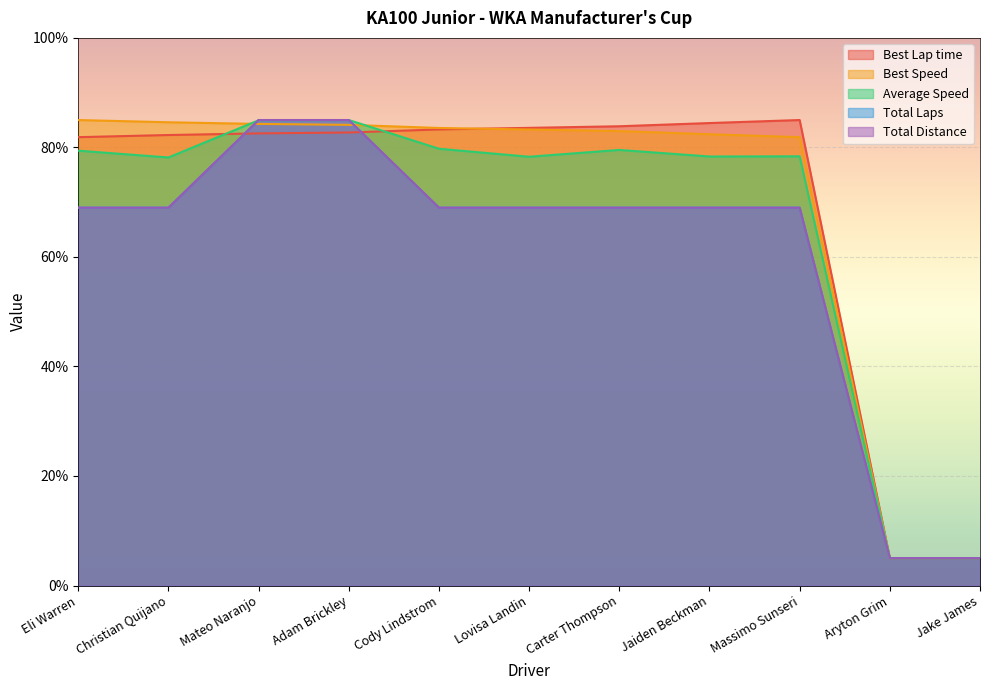

Reading left to right, transcribe all the data shown in this chart.

Best Lap time: Eli Warren=81.9	Christian Quijano=82.3	Mateo Naranjo=82.6	Adam Brickley=82.7	Cody Lindstrom=83.3	Lovisa Landin=83.6	Carter Thompson=83.9	Jaiden Beckman=84.5	Massimo Sunseri=85.0	Aryton Grim=5.0	Jake James=5.0
Best Speed: Eli Warren=85.0	Christian Quijano=84.6	Mateo Naranjo=84.3	Adam Brickley=84.1	Cody Lindstrom=83.6	Lovisa Landin=83.3	Carter Thompson=83.0	Jaiden Beckman=82.4	Massimo Sunseri=81.9	Aryton Grim=5.0	Jake James=5.0
Average Speed: Eli Warren=79.4	Christian Quijano=78.2	Mateo Naranjo=85.0	Adam Brickley=85.0	Cody Lindstrom=79.8	Lovisa Landin=78.3	Carter Thompson=79.5	Jaiden Beckman=78.3	Massimo Sunseri=78.4	Aryton Grim=5.0	Jake James=5.0
Total Laps: Eli Warren=69.0	Christian Quijano=69.0	Mateo Naranjo=85.0	Adam Brickley=85.0	Cody Lindstrom=69.0	Lovisa Landin=69.0	Carter Thompson=69.0	Jaiden Beckman=69.0	Massimo Sunseri=69.0	Aryton Grim=5.0	Jake James=5.0
Total Distance: Eli Warren=69.0	Christian Quijano=69.0	Mateo Naranjo=85.0	Adam Brickley=85.0	Cody Lindstrom=69.0	Lovisa Landin=69.0	Carter Thompson=69.0	Jaiden Beckman=69.0	Massimo Sunseri=69.0	Aryton Grim=5.0	Jake James=5.0